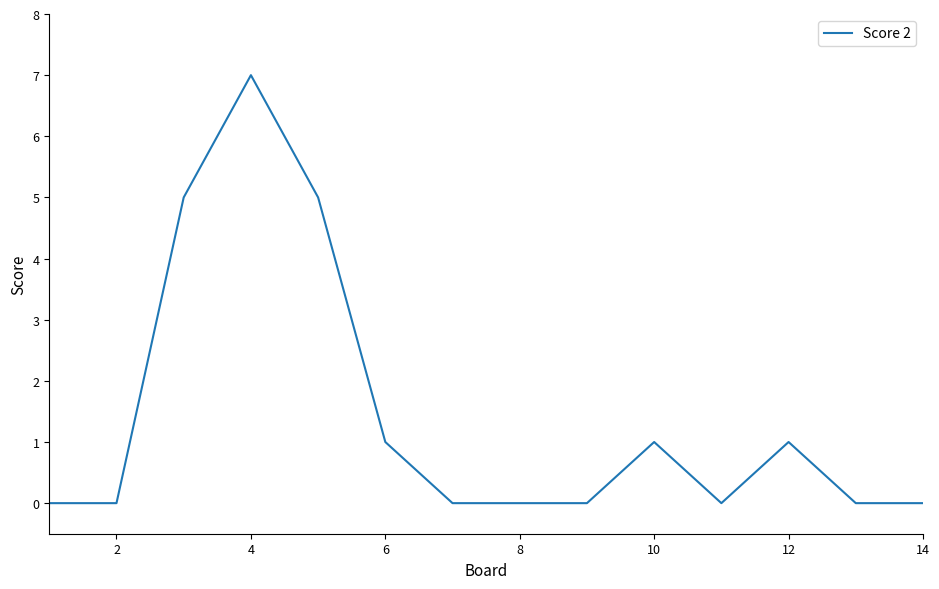

How many lines are shown in the chart?

1